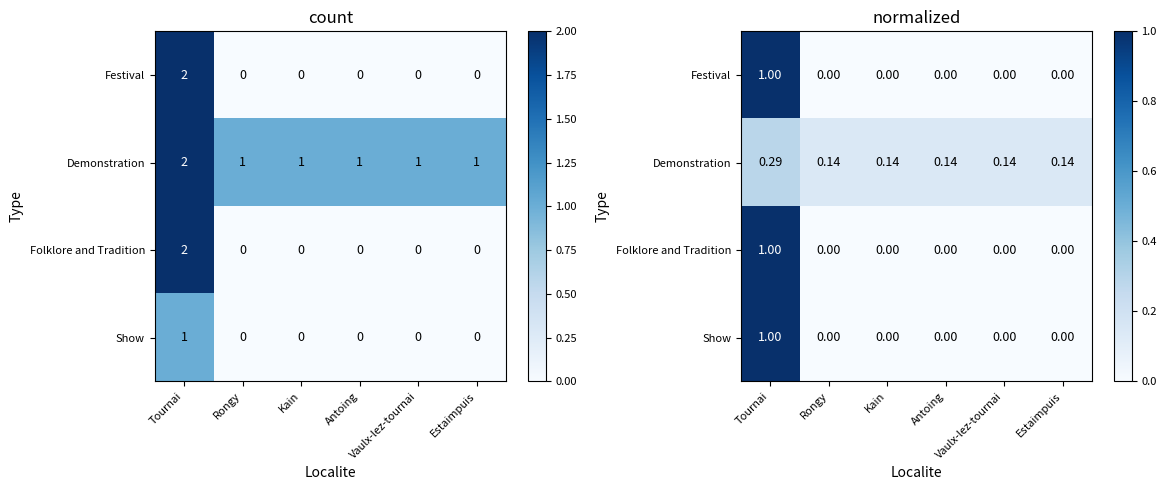

Is it true that Festival equals 0.0 at Vaulx-lez-tournai?

True